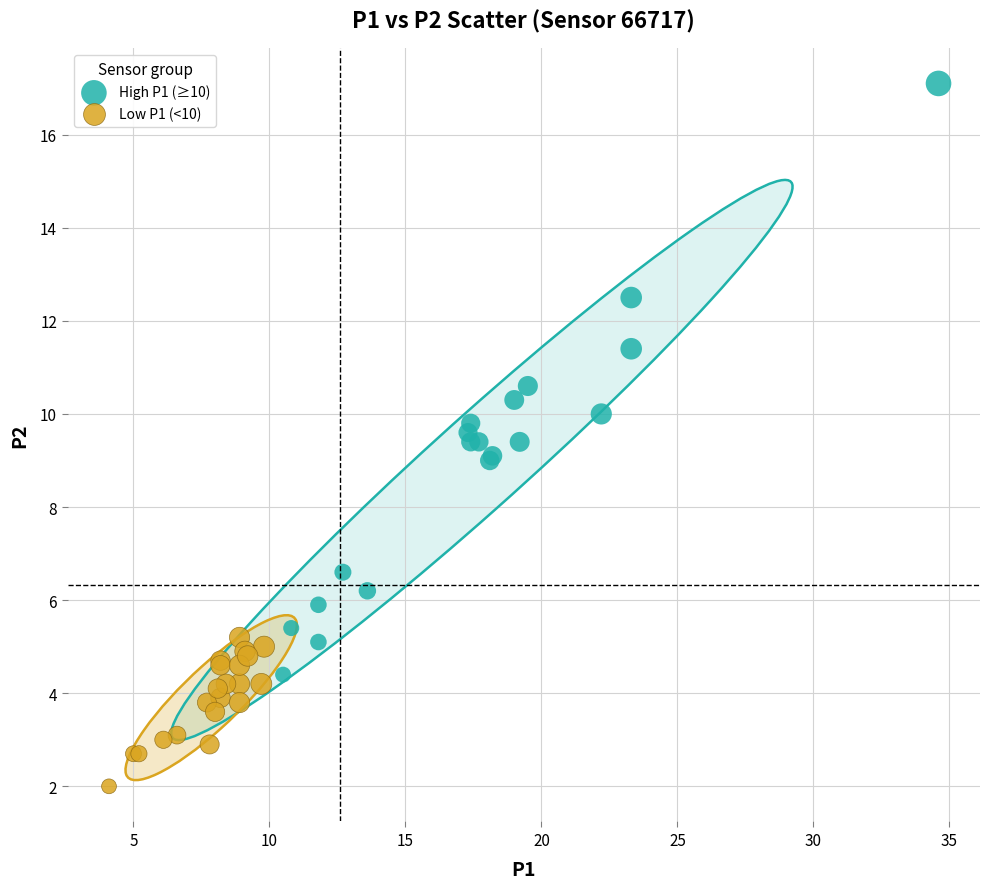

Which series reaches the maximum Y coordinate?

High P1 (≥10)